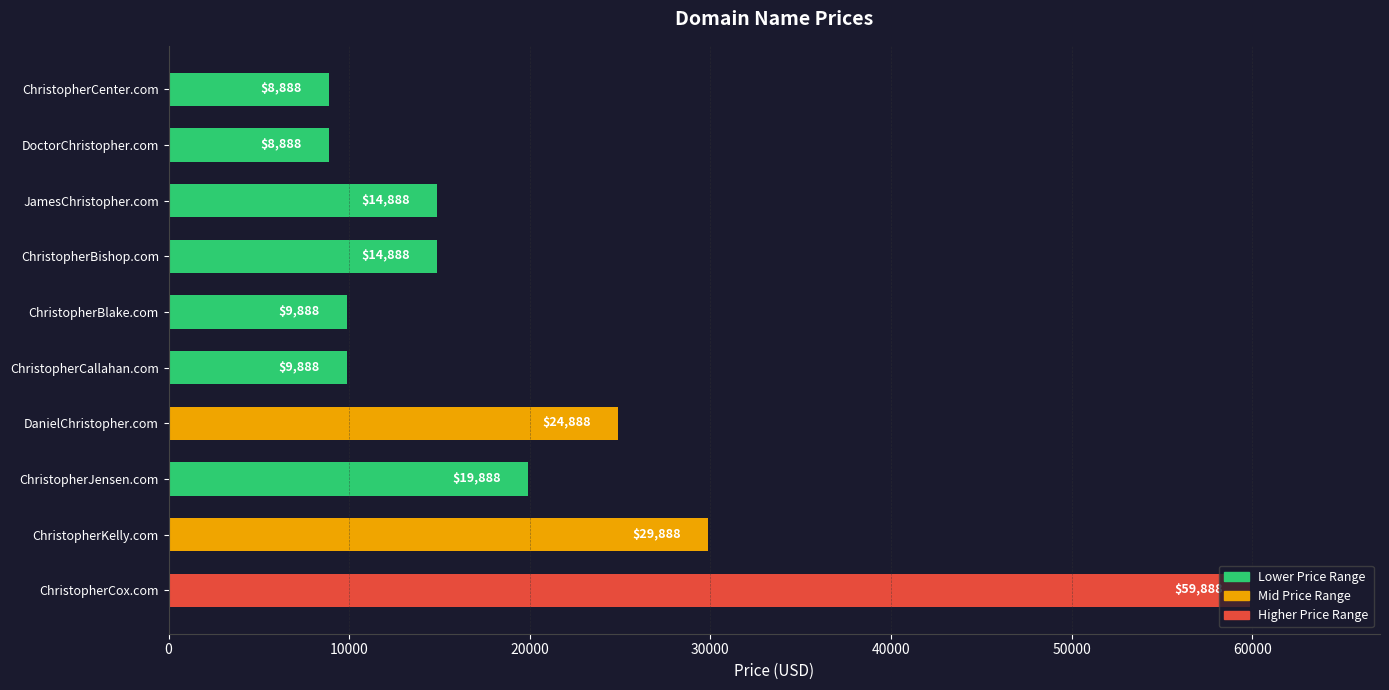

Does the chart contain stacked bars?

No